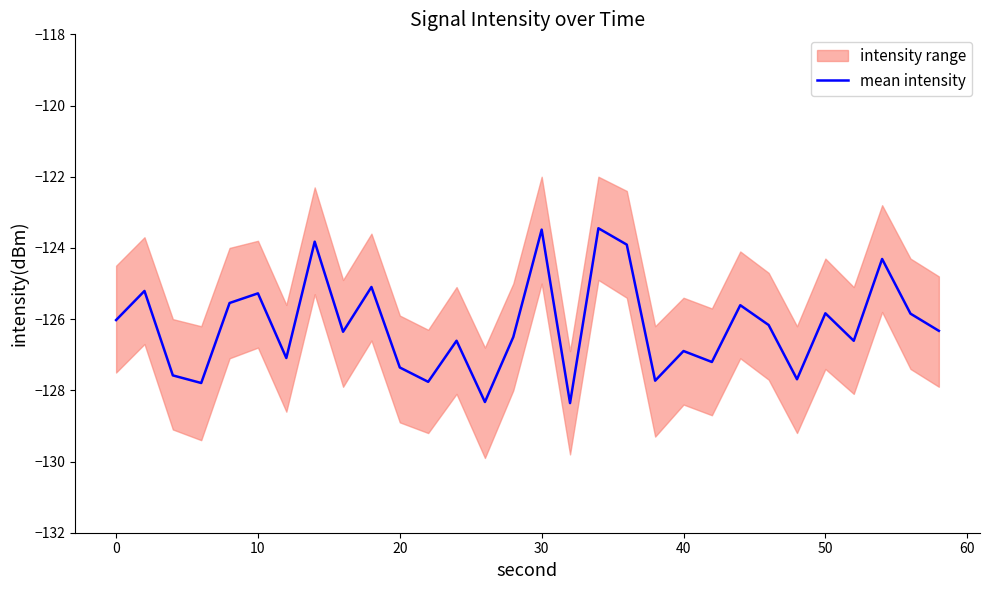

Does the chart have visible grid lines?

No